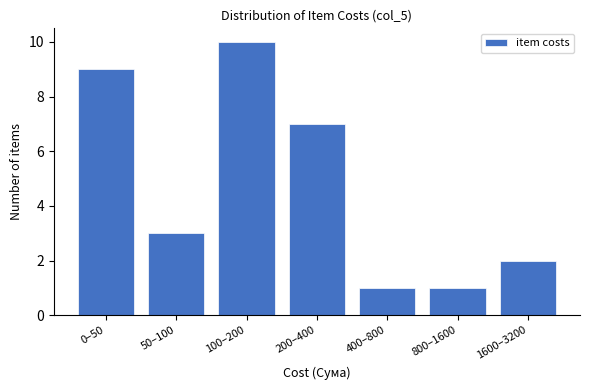

Reading right to left, extract all data points from this chart.

1600–3200=2	800–1600=1	400–800=1	200–400=7	100–200=10	50–100=3	0–50=9